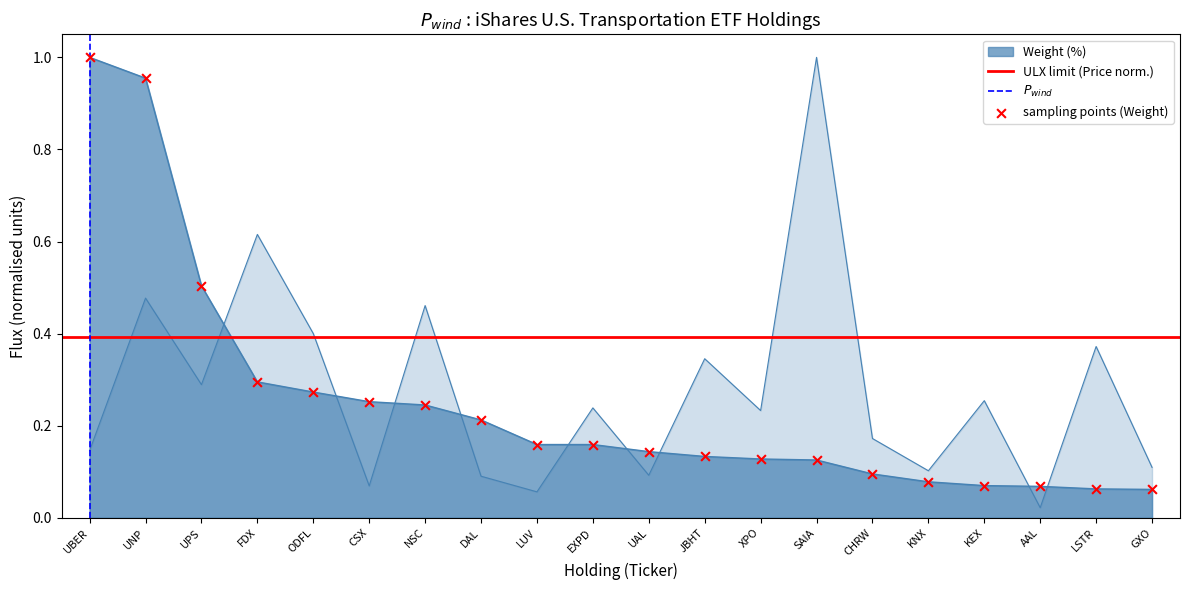

At how many categories does at least one series exceed 0?

20